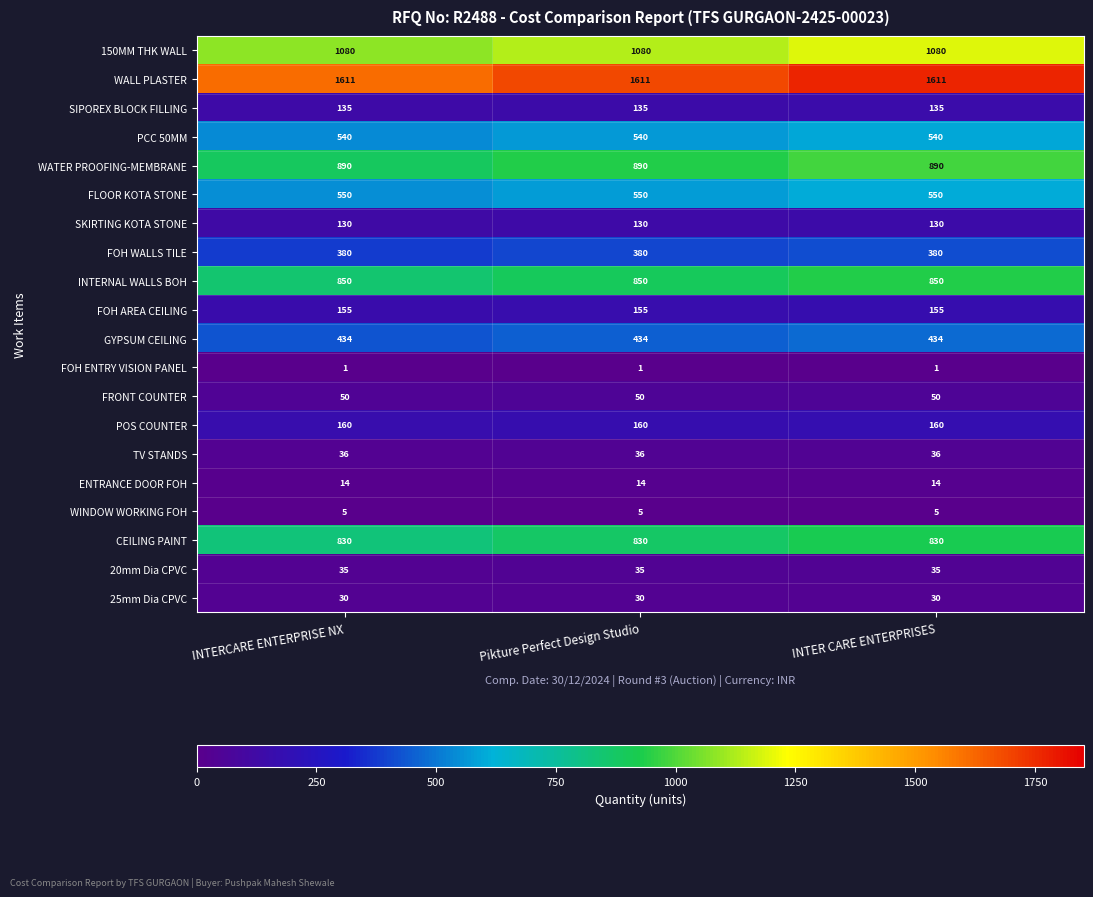

Is it true that SKIRTING KOTA STONE equals 130 at INTER CARE ENTERPRISES?

True